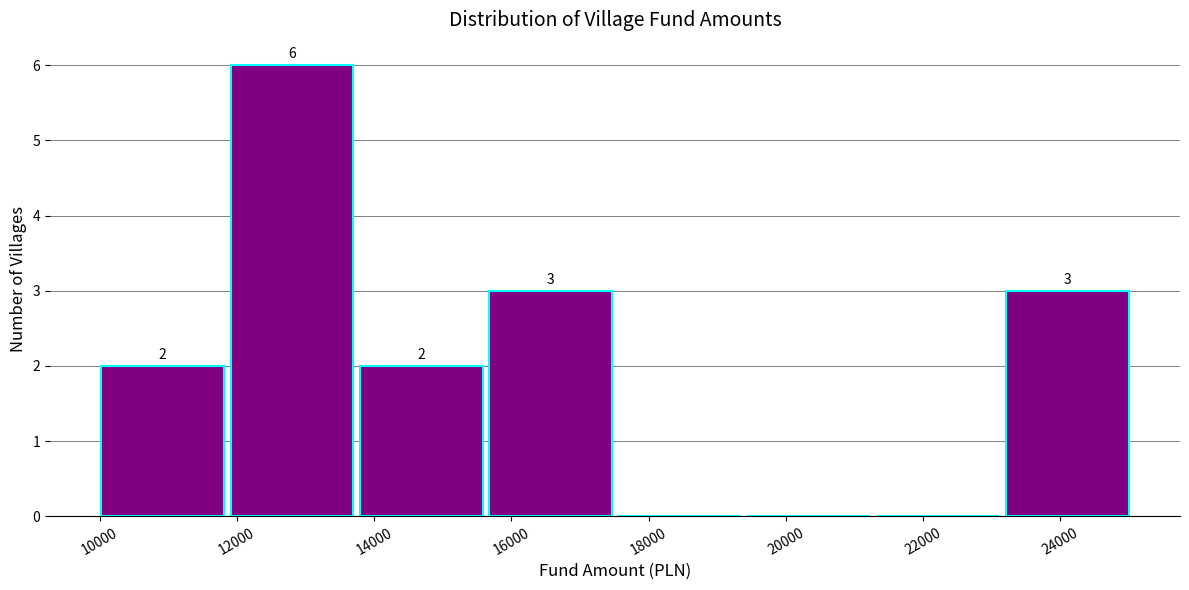

Which range on the x-axis has the tallest bar?

11800 to 13800